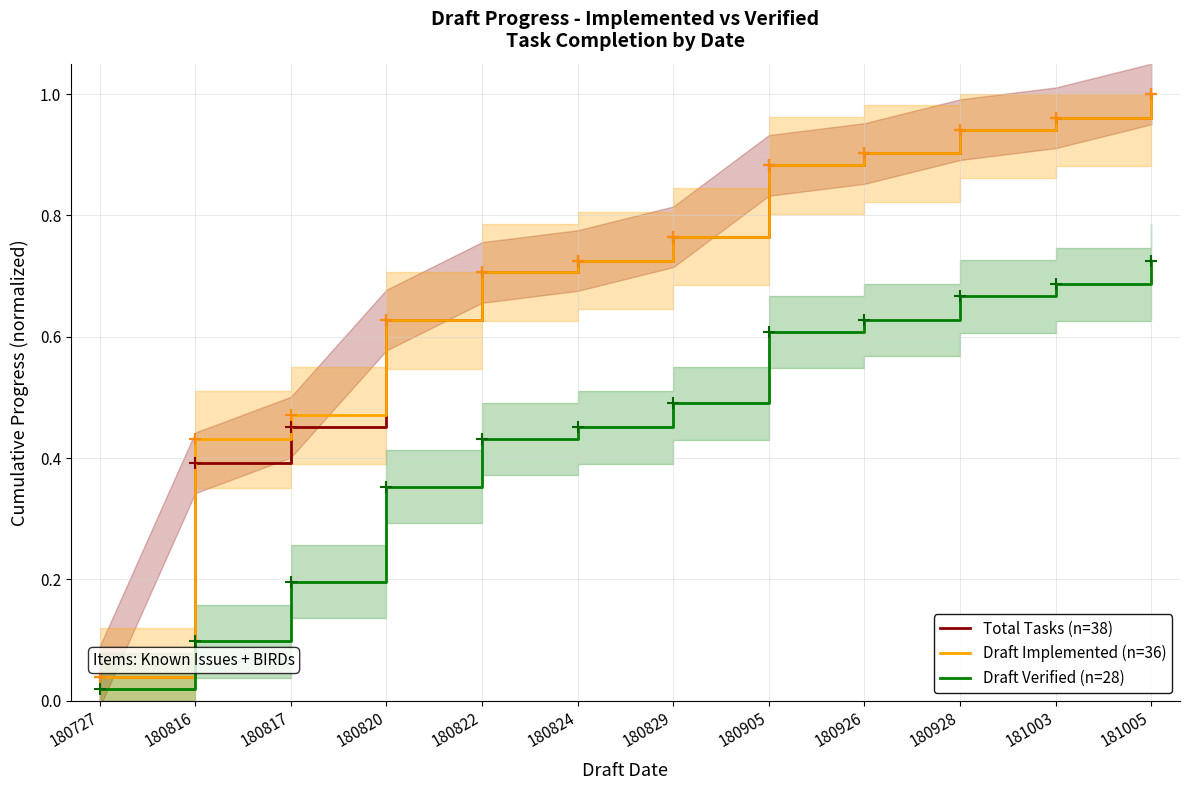

Rank the series by their maximum value, from lowest to highest.

Draft Verified (n=28), Total Tasks (n=38), Draft Implemented (n=36)